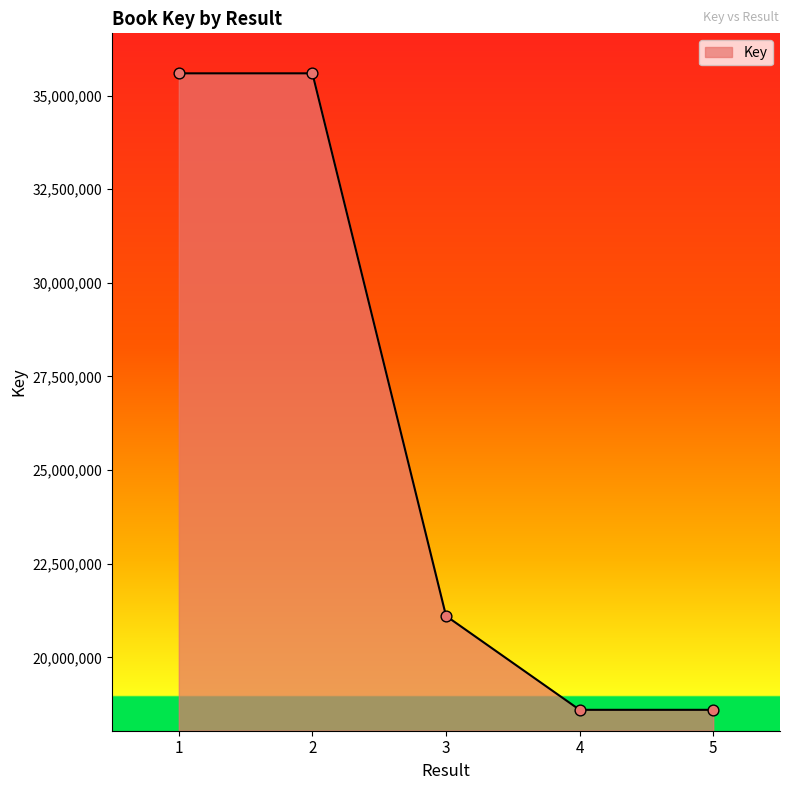

Between 3 and 1, which is larger?

1